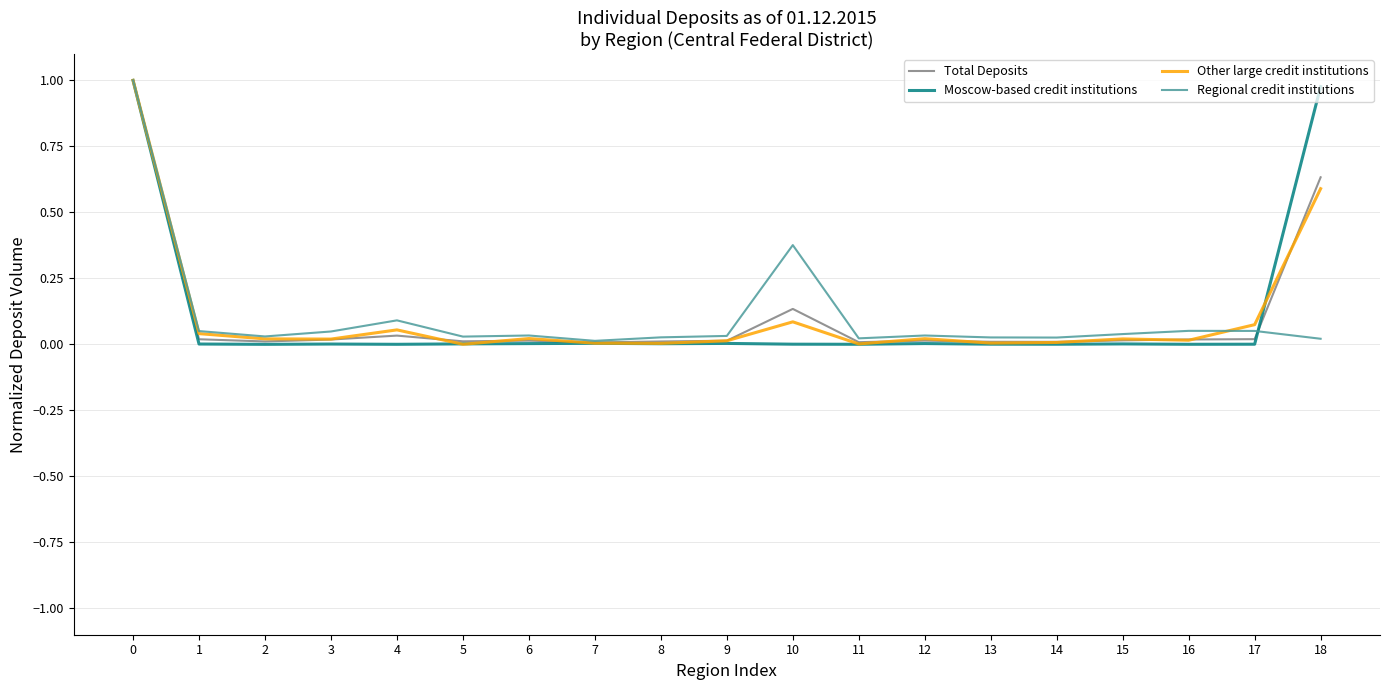

Is it true that Other large credit institutions equals 0.0 at 11?

True